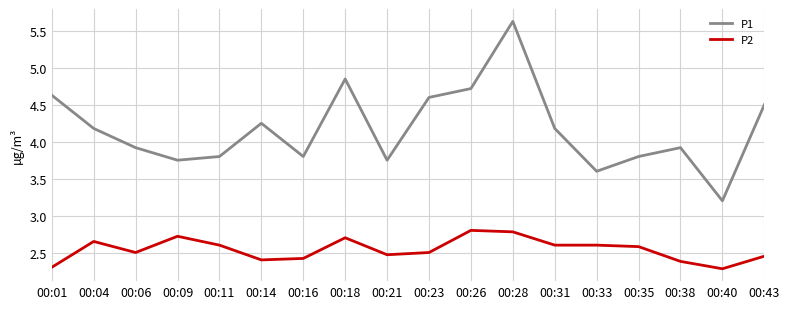

How many interior local valleys does the P1 series have?

5